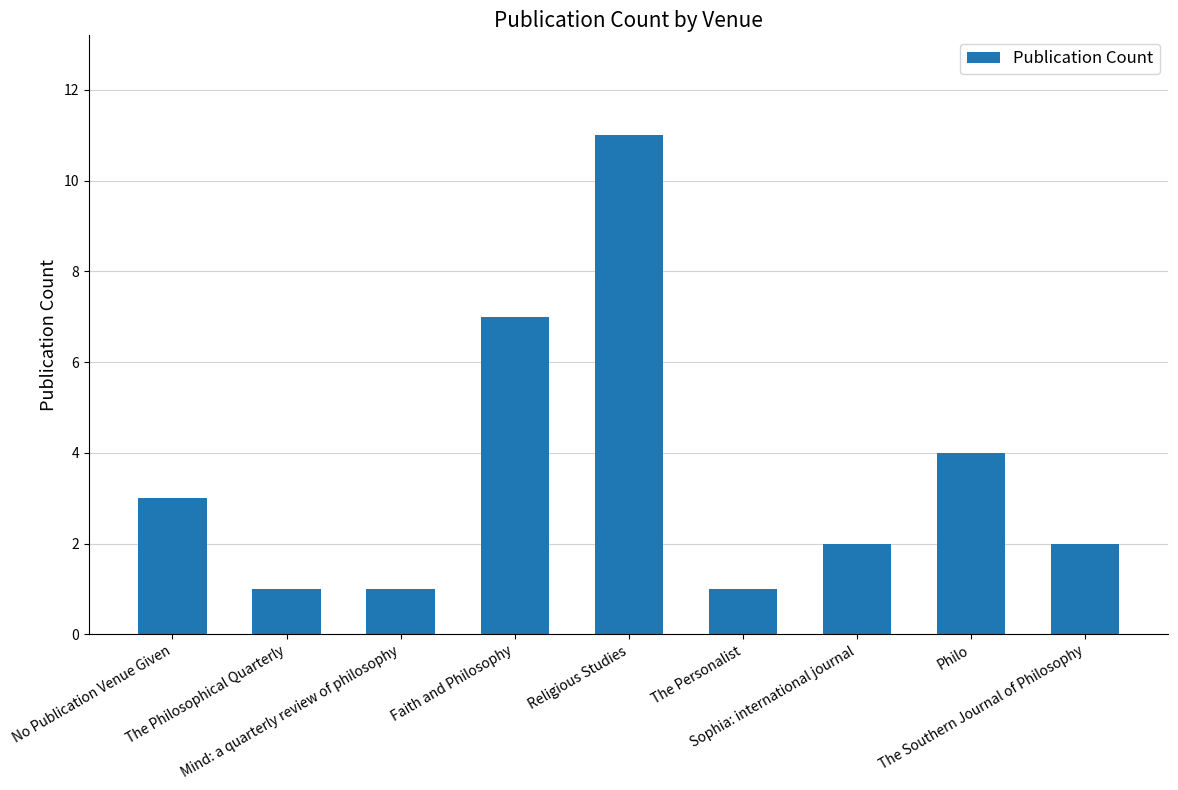

Count the values in the range 1 to 4.

7